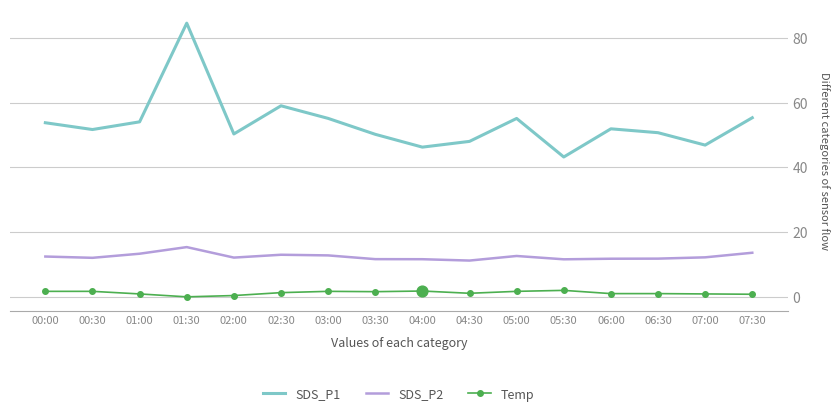

At which category is the sum across all series the highest?

01:30